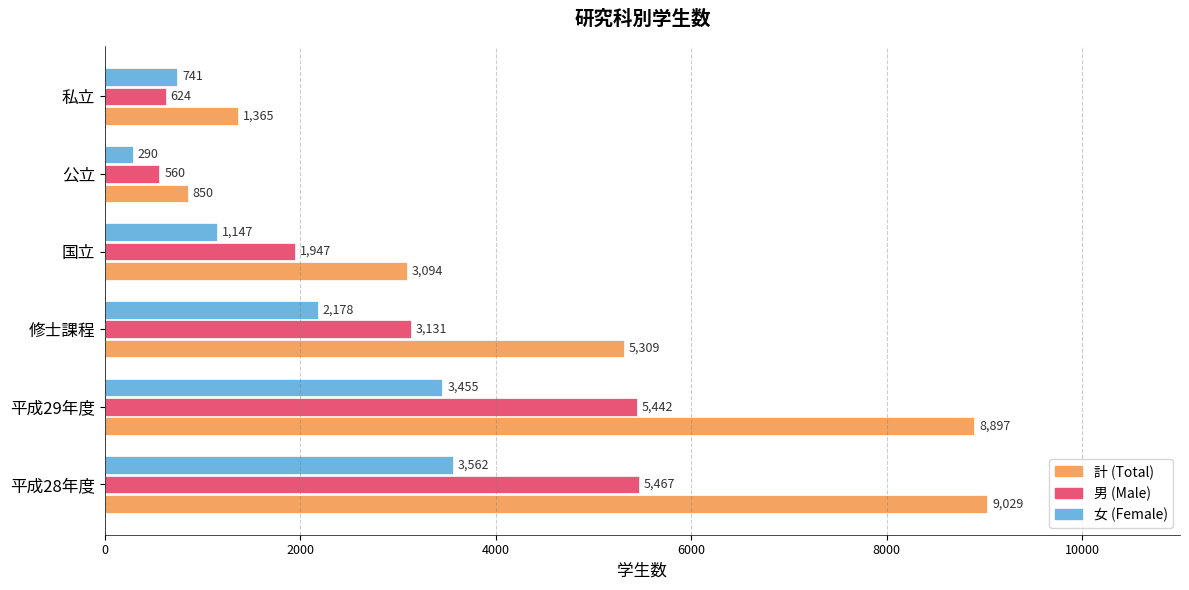

Which series has the largest total across all categories?

計 (Total)